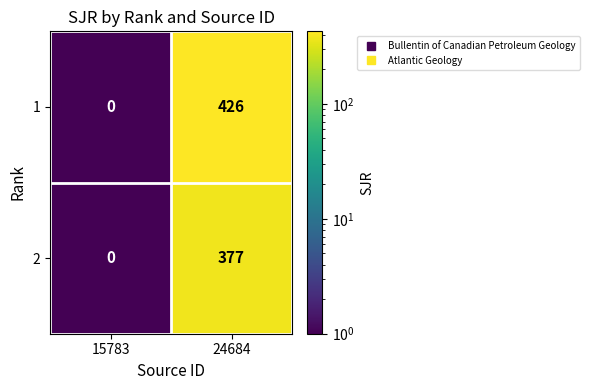

Rank the series by their maximum value, from lowest to highest.

2, 1